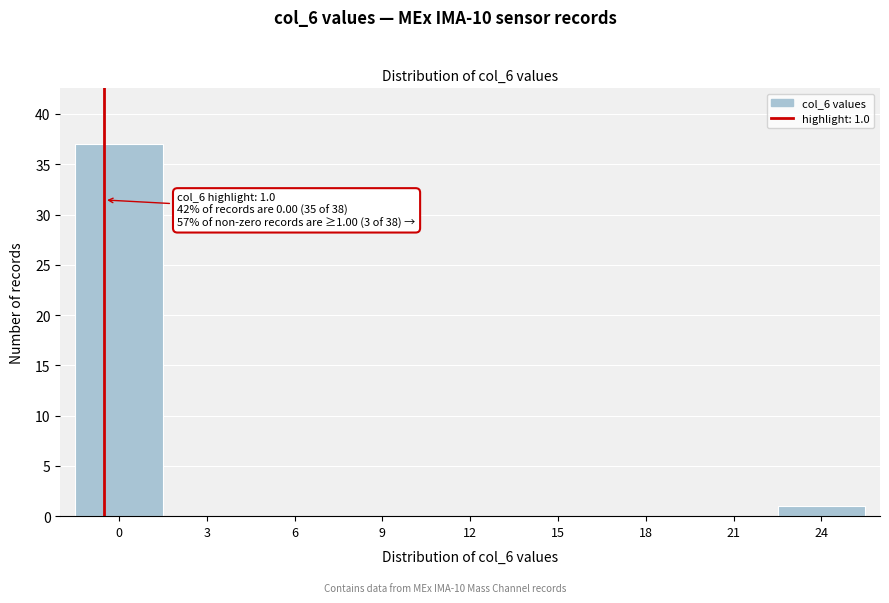

Reading left to right, extract all data points from this chart.

0=37	3=0	6=0	9=0	12=0	15=0	18=0	21=0	24=1